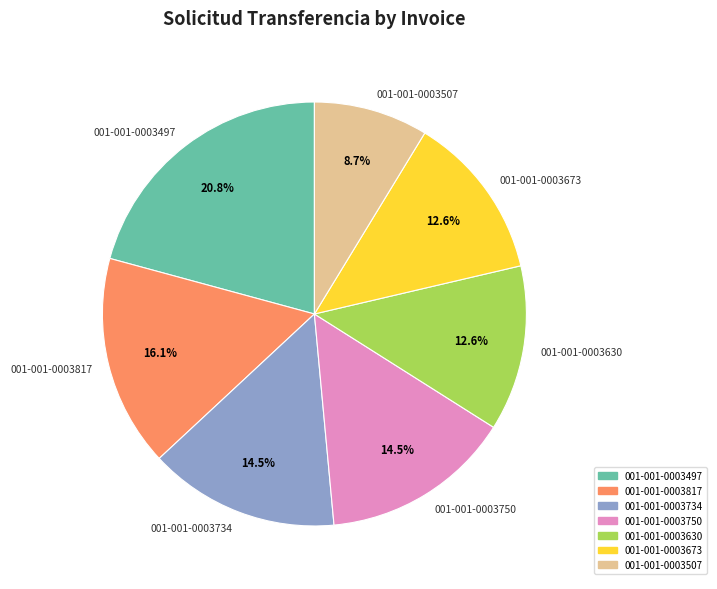

The 001-001-0003673 slice represents 13% of the pie. True or false?

True